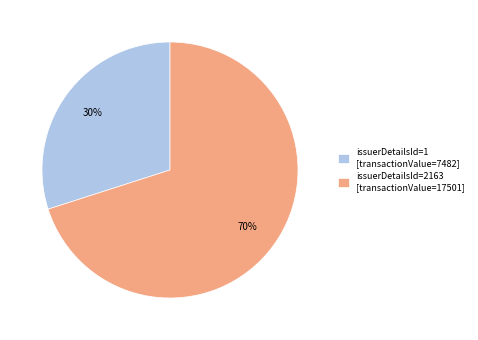

Between issuerDetailsId=2163 [transactionValue=17501] and issuerDetailsId=1 [transactionValue=7482], which is larger?

issuerDetailsId=2163 [transactionValue=17501]